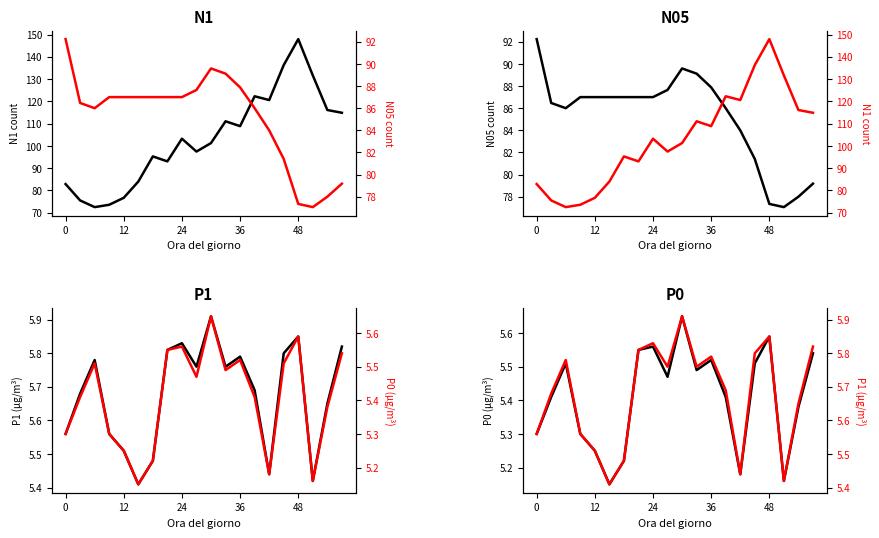

True or false: P1 (µg/m³) and N05 count cross at least once.

False